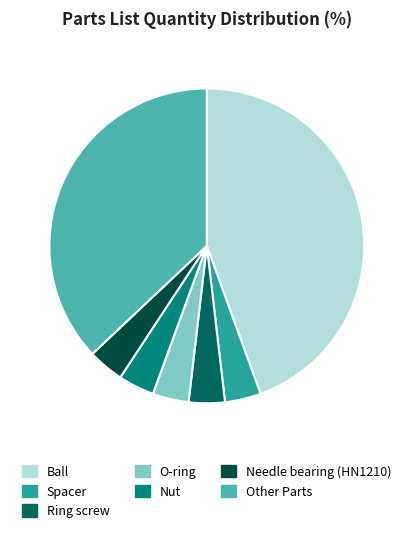

How many slices are in this pie chart?

7